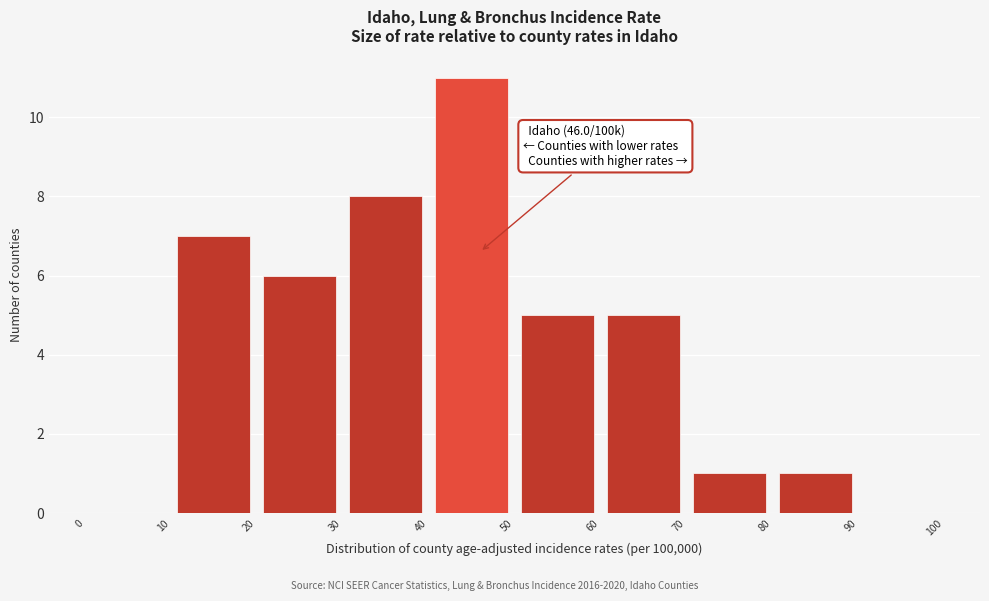

Which range on the x-axis has the tallest bar?

40 to 50